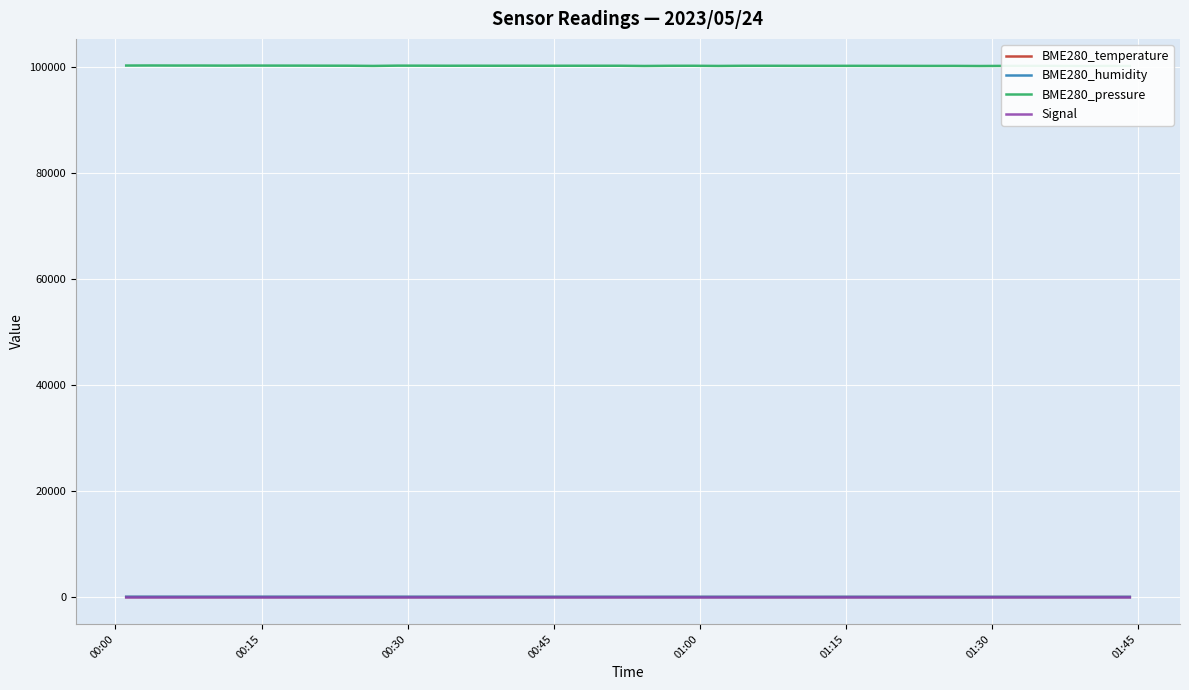

Which series has the largest total across all categories?

BME280_pressure